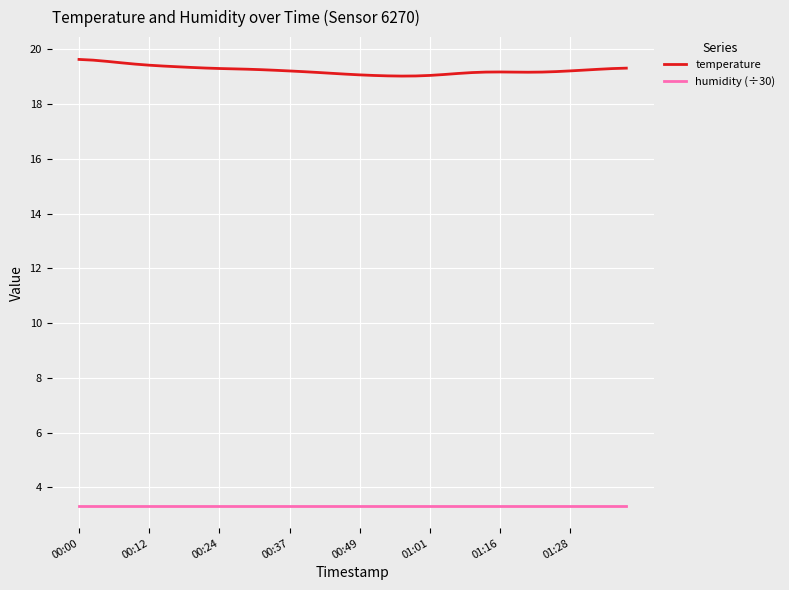

What are all the series names shown in the legend?

temperature, humidity (÷30)